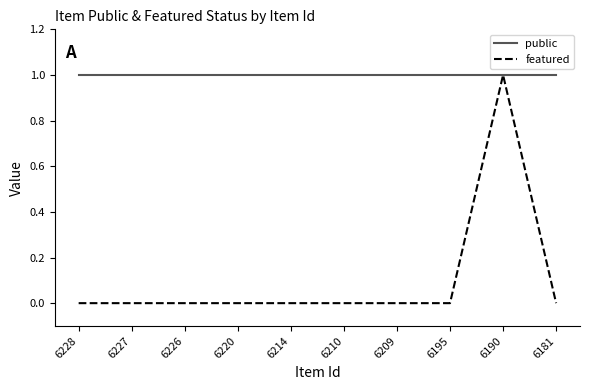

Rank the series at 6220 from highest to lowest value.

public, featured